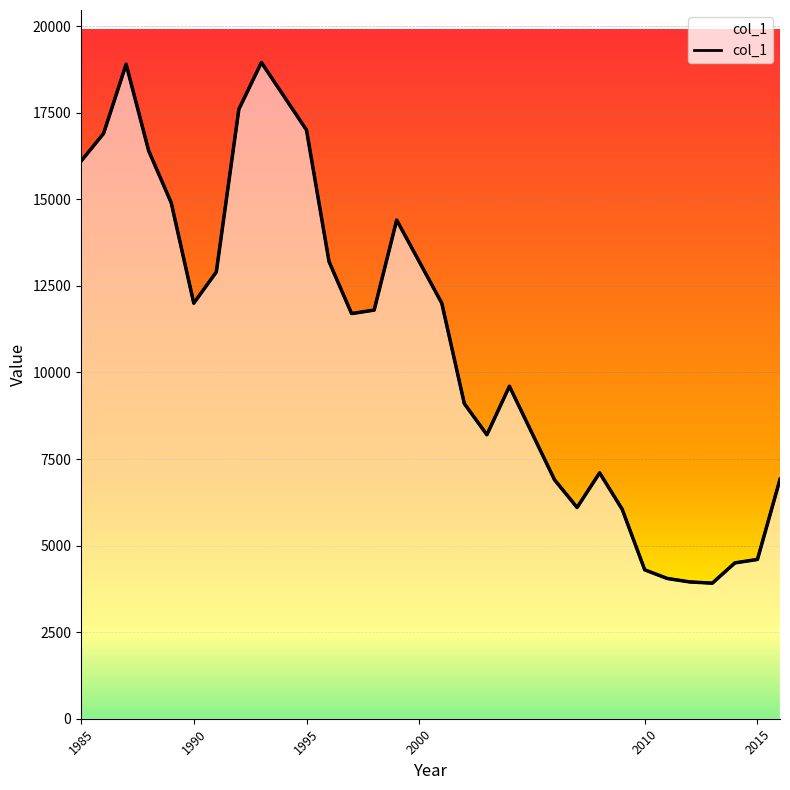

True or false: the data shows 6561 at 2010.

False